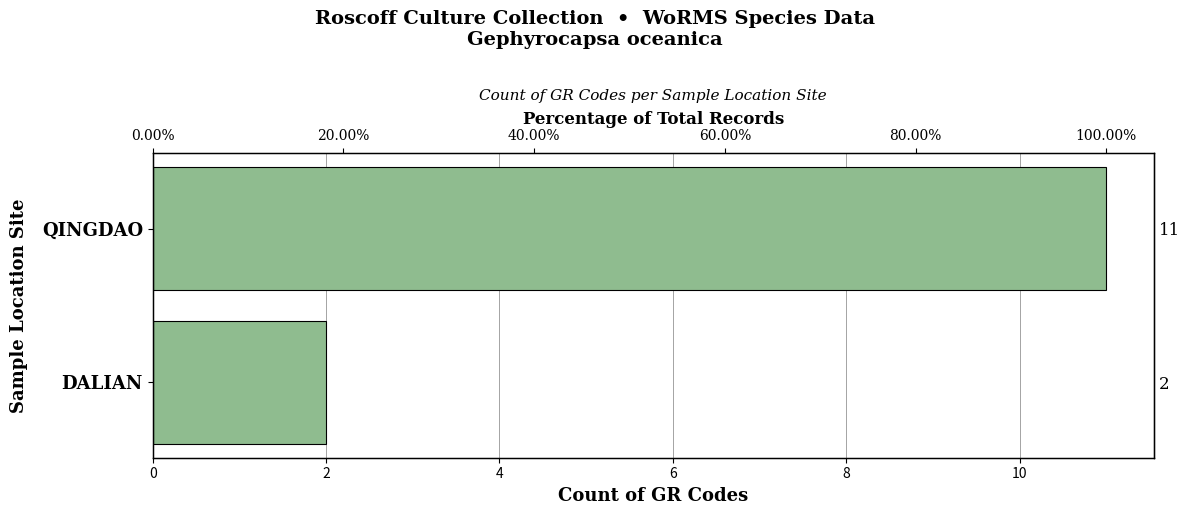

Is it true that the value at 2 is 11?

True